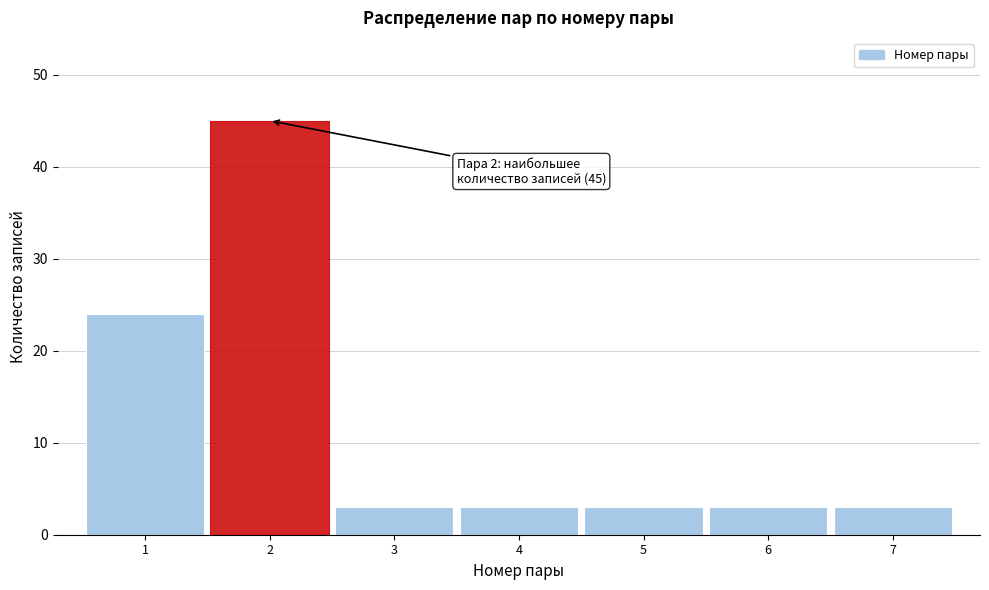

Reading right to left, list all the values displayed in this chart.

7=3	6=3	5=3	4=3	3=3	2=45	1=24